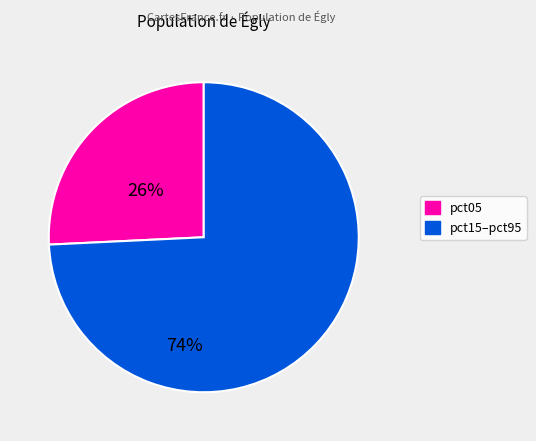

Is there any slice that represents more than half of the pie?

Yes